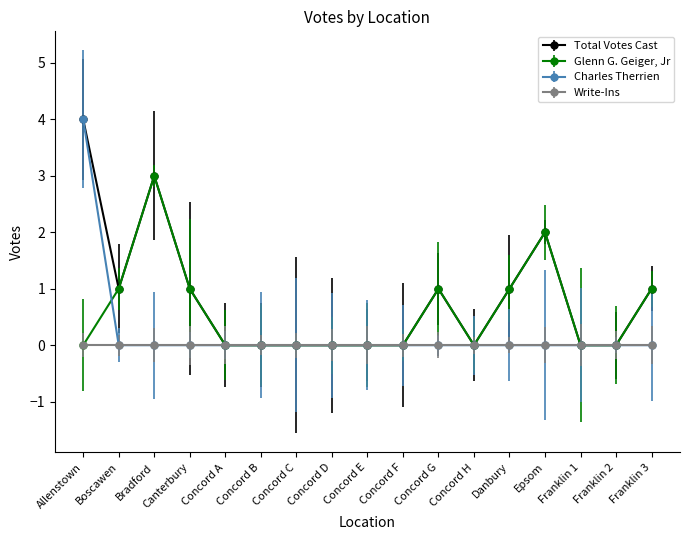

What is the maximum value for Charles Therrien?

4